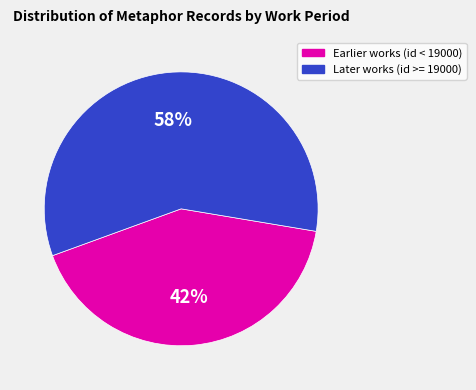

Rank the categories by value from highest to lowest.

Later works (id >= 19000), Earlier works (id < 19000)